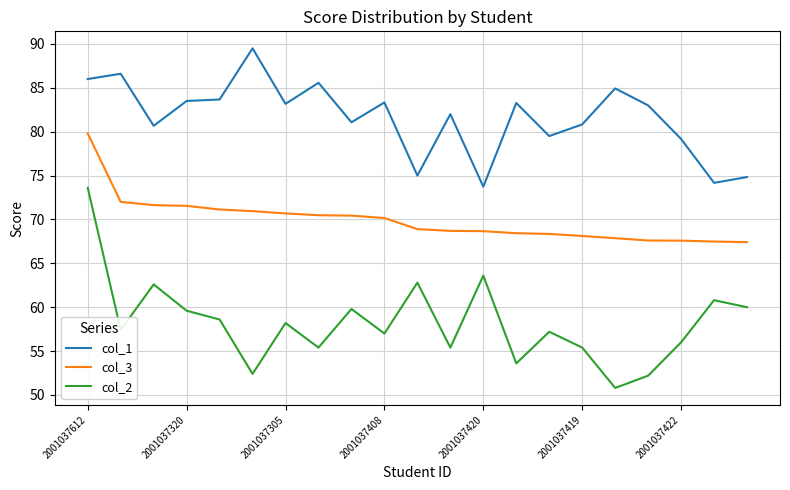

Rank the series by their maximum value, from highest to lowest.

col_1, col_3, col_2